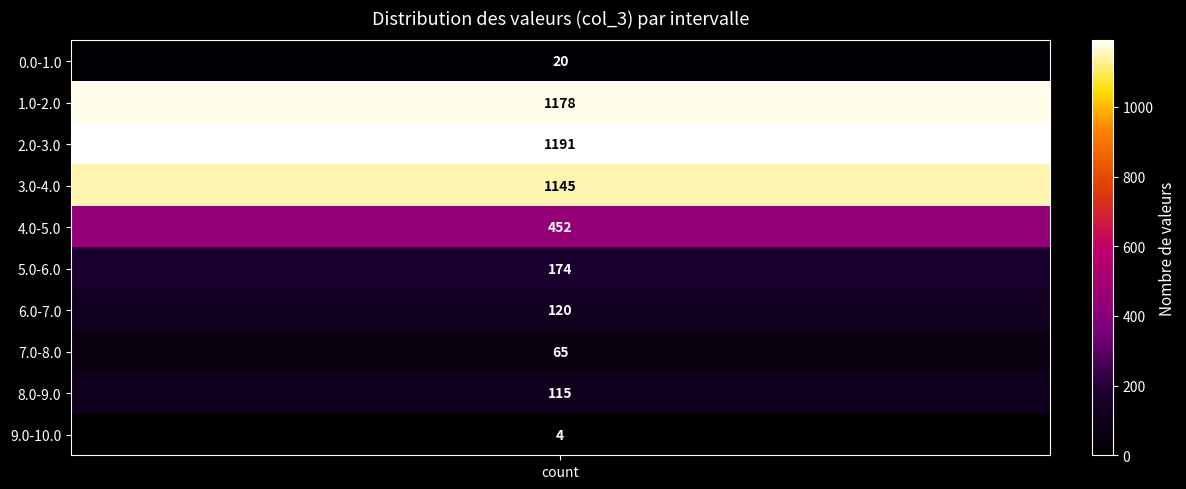

Which label corresponds to the smallest value in the chart?

9.0-10.0